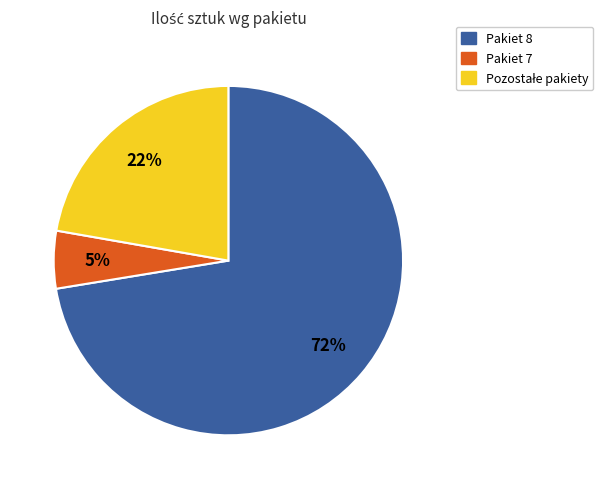

To the nearest percent, what is the average slice percentage?

33%